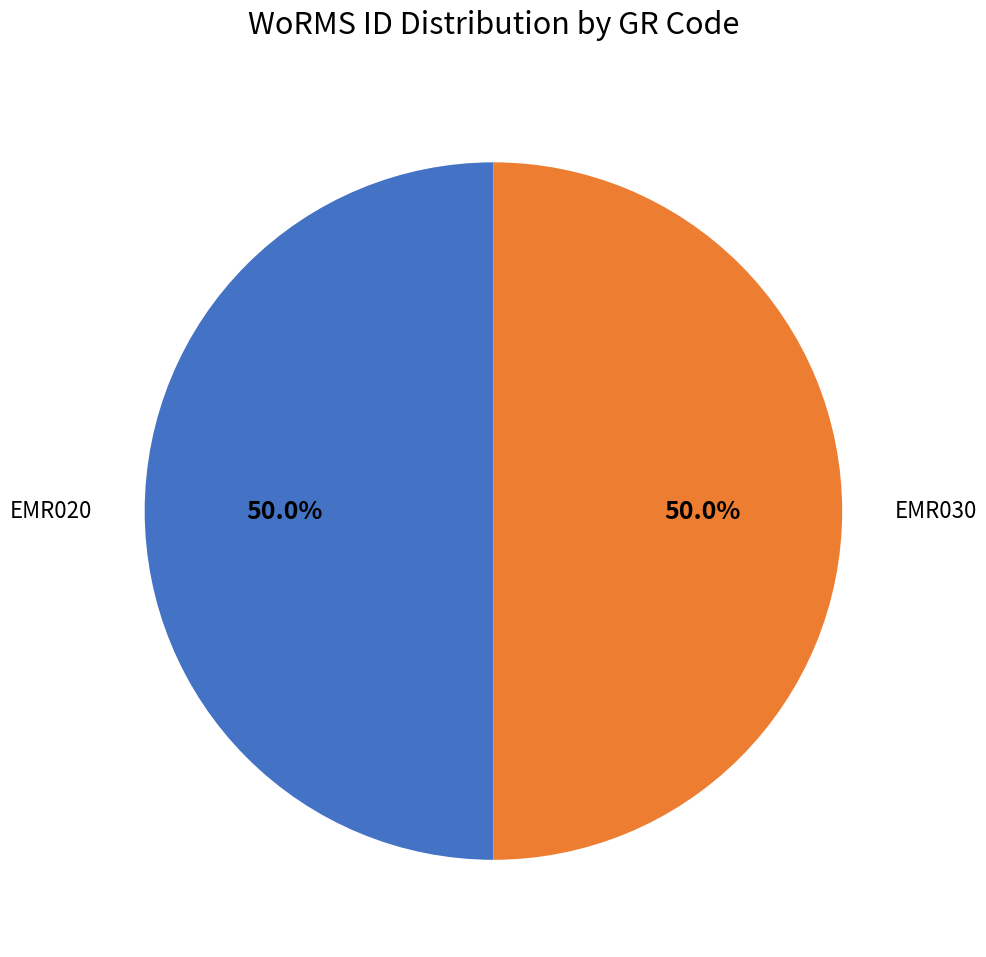

Is it true that EMR020 is 50% of the pie?

True